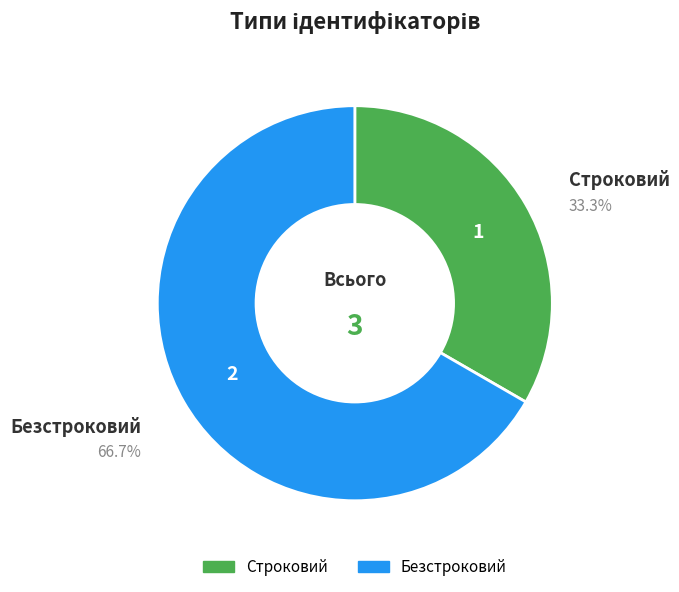

Which category has the smallest portion of the pie?

Строковий